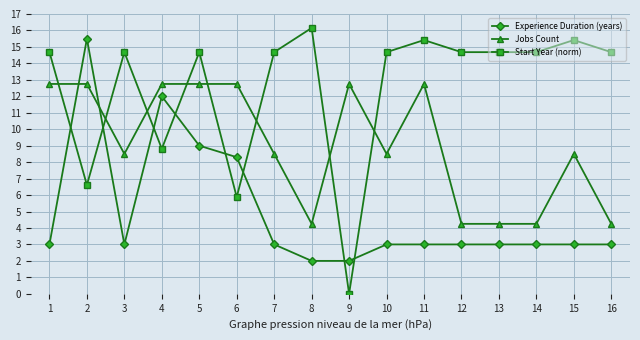

What is the average value of the Experience Duration (years) series?

4.9